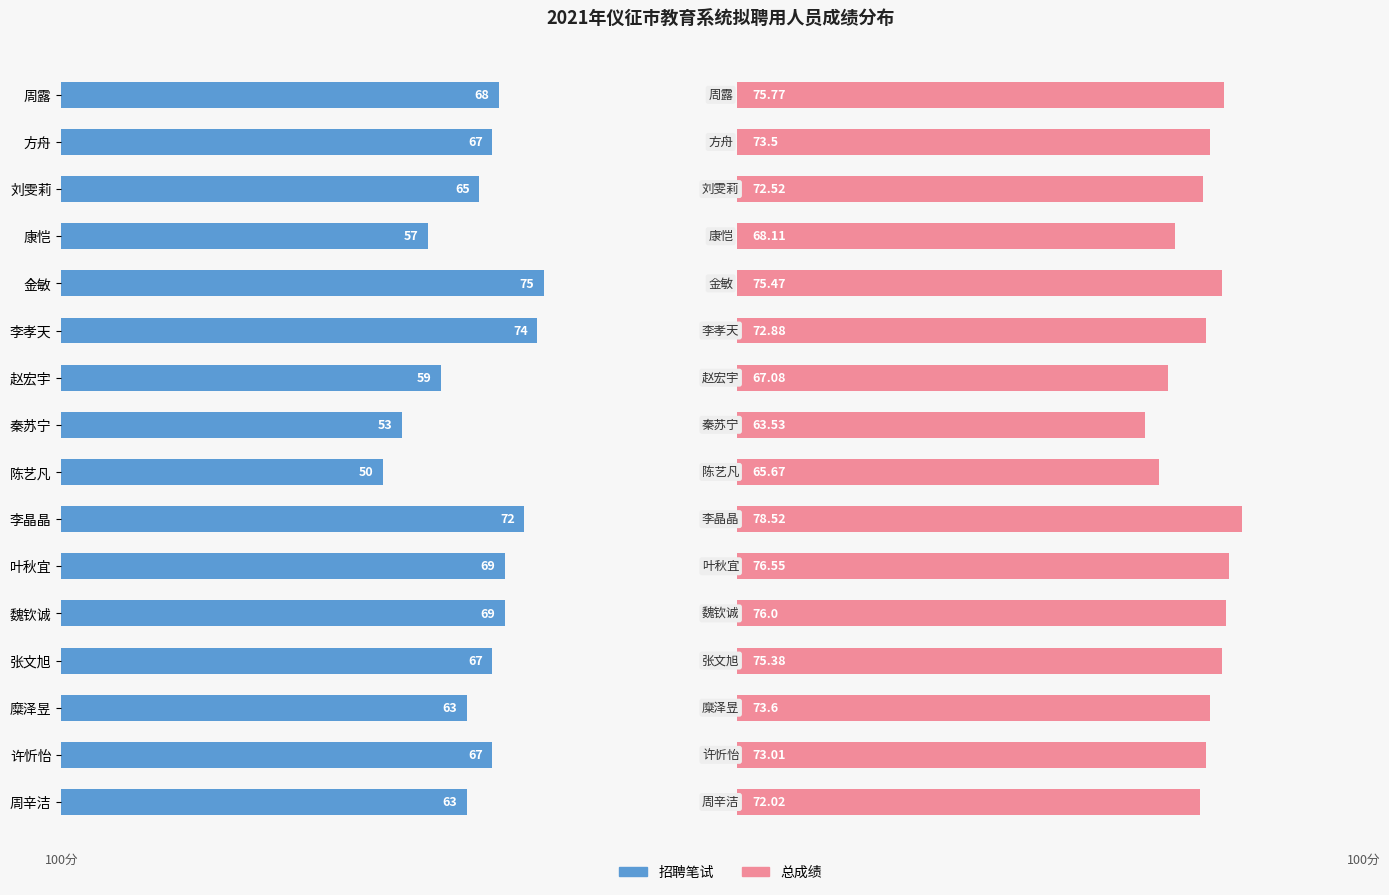

Reading right to left, what are all the values shown in this chart?

招聘笔试: 63.0	67.0	63.0	67.0	69.0	69.0	72.0	50.0	53.0	59.0	74.0	75.0	57.0	65.0	67.0	68.0
总成绩: 72.0	73.0	73.6	75.4	76.0	76.6	78.5	65.7	63.5	67.1	72.9	75.5	68.1	72.5	73.5	75.8